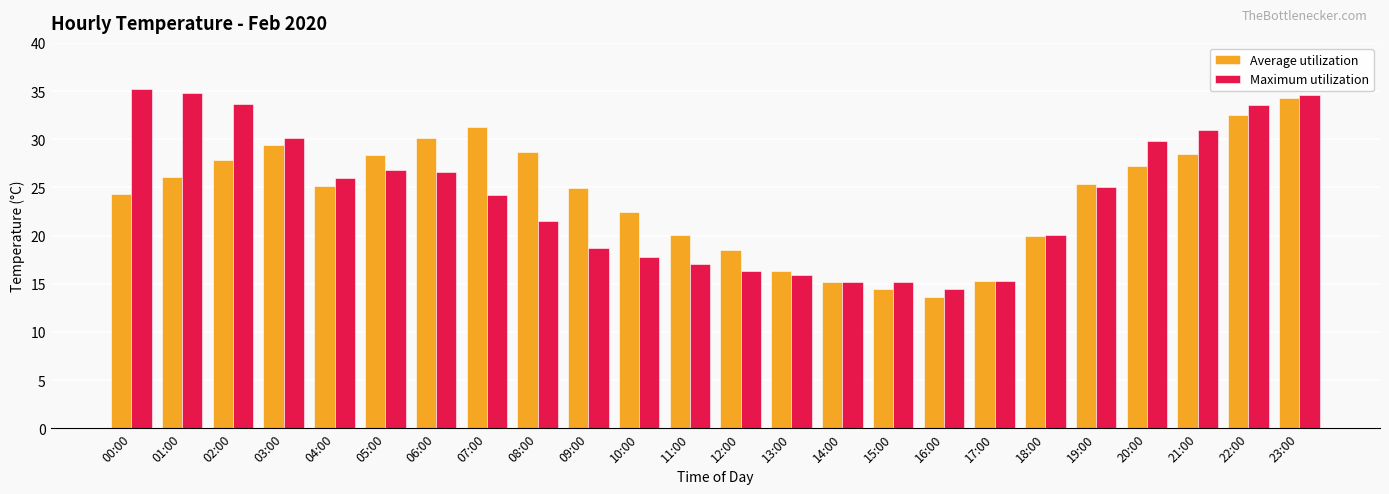

True or false: Average utilization has a value of 9.3 at 20:00.

False